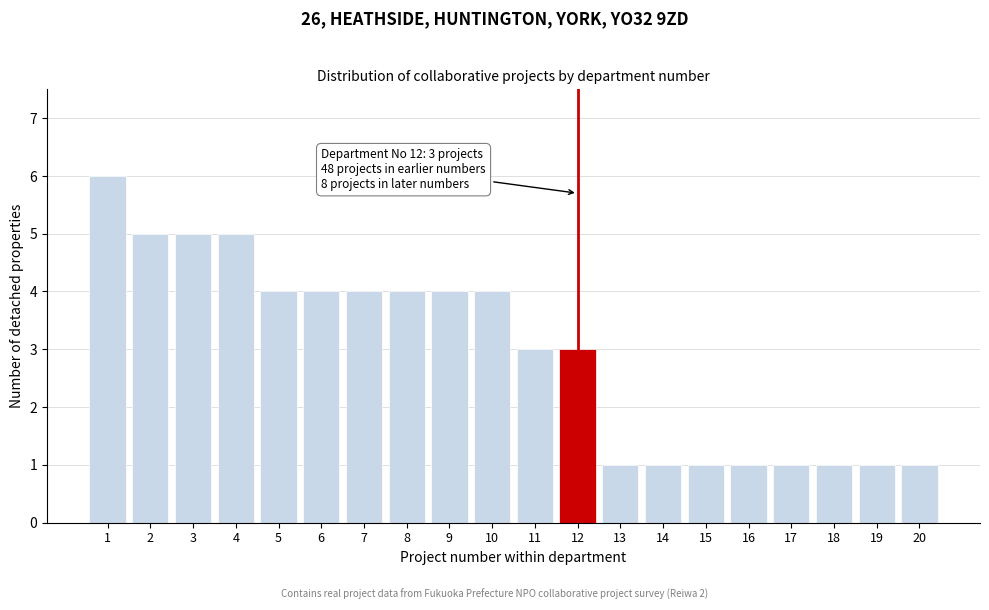

Reading left to right, list all the values displayed in this chart.

1=6	2=5	3=5	4=5	5=4	6=4	7=4	8=4	9=4	10=4	11=3	12=3	13=1	14=1	15=1	16=1	17=1	18=1	19=1	20=1